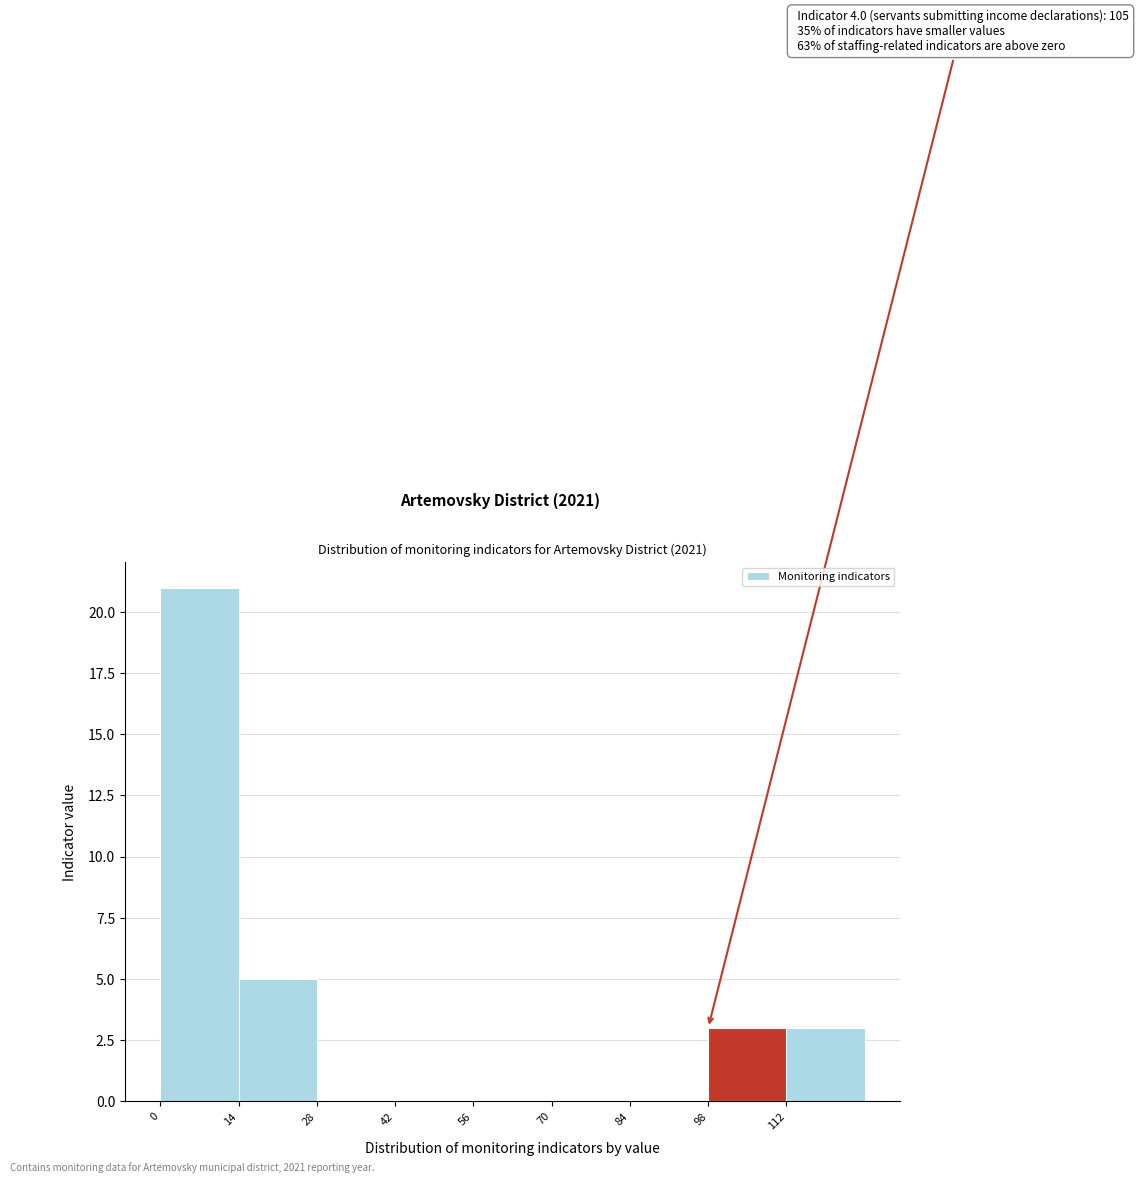

Over which range of the x-axis is the bar tallest?

0 to 14